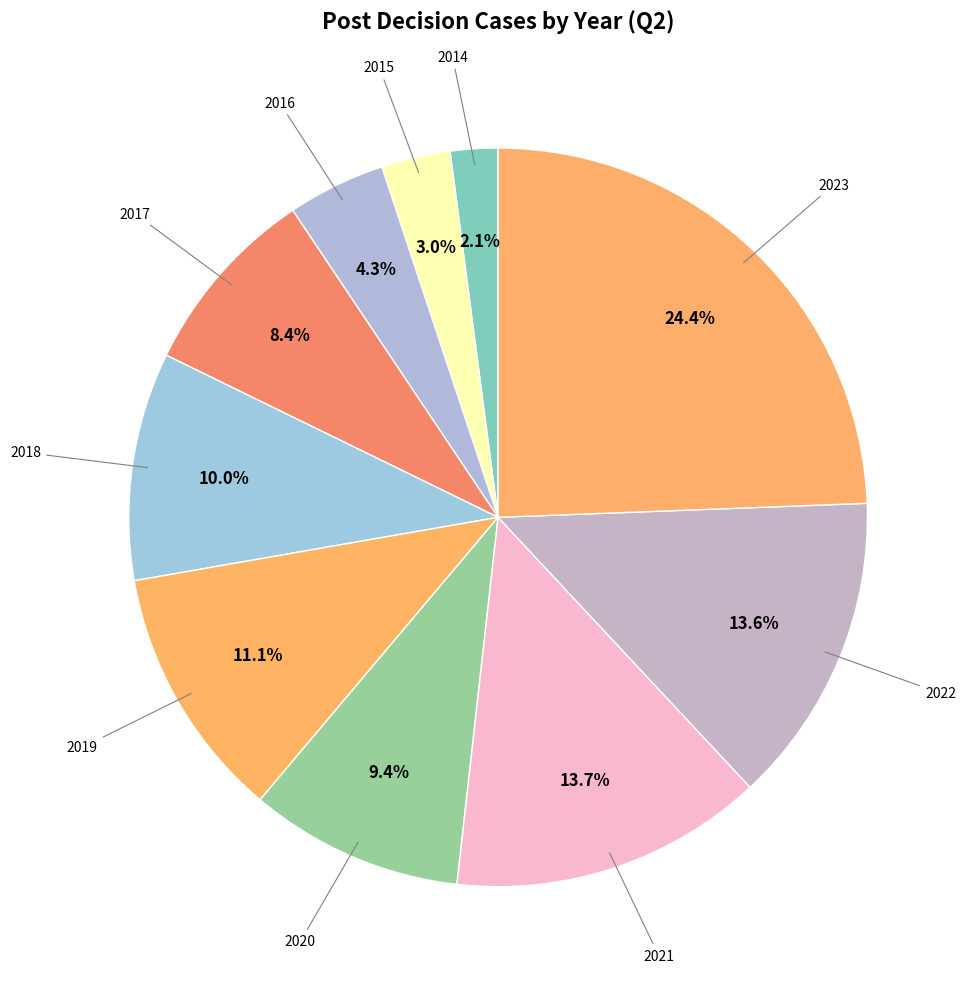

How many slices are in this pie chart?

10